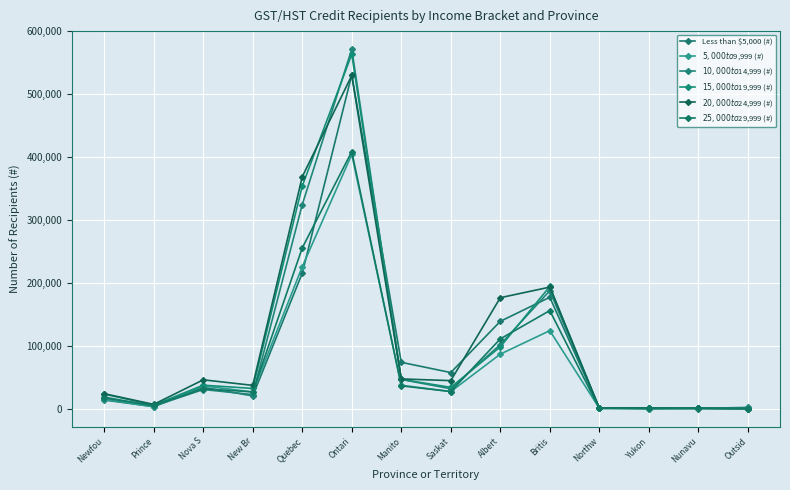

Between which two adjacent categories do $15,000 to $19,999 (#) and $5,000 to $9,999 (#) first intersect?

Britis and Northw